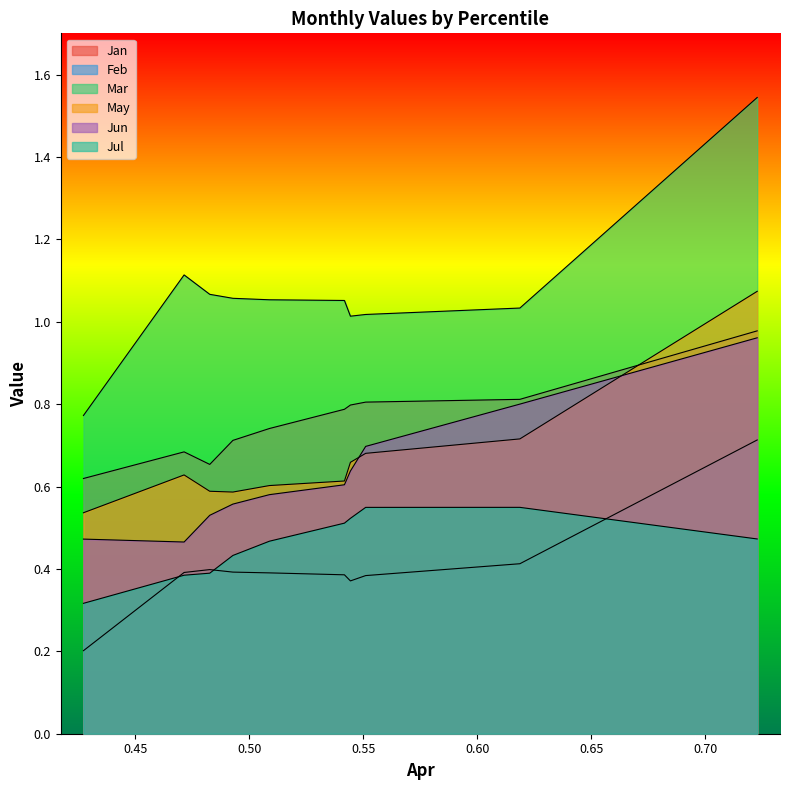

Does the chart display data point markers on the line(s)?

No